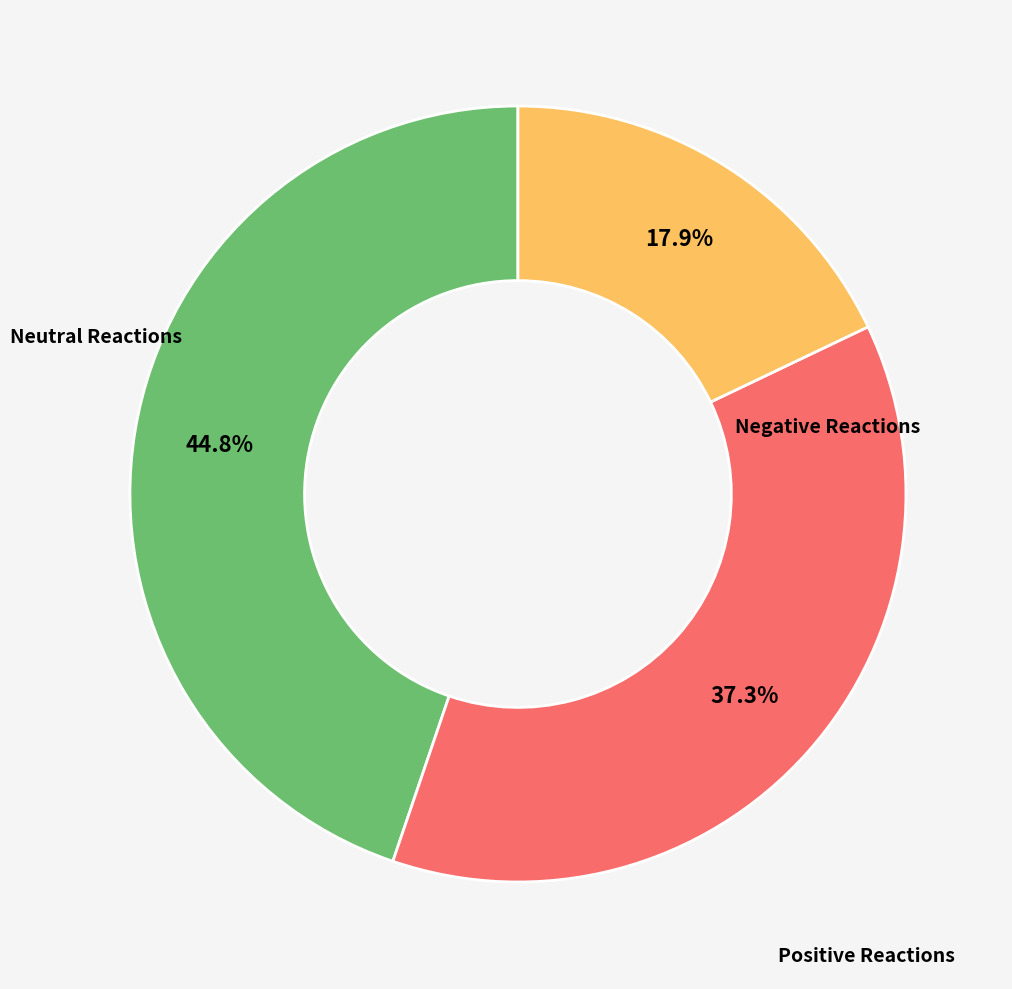

Is there any slice that represents more than half of the pie?

No